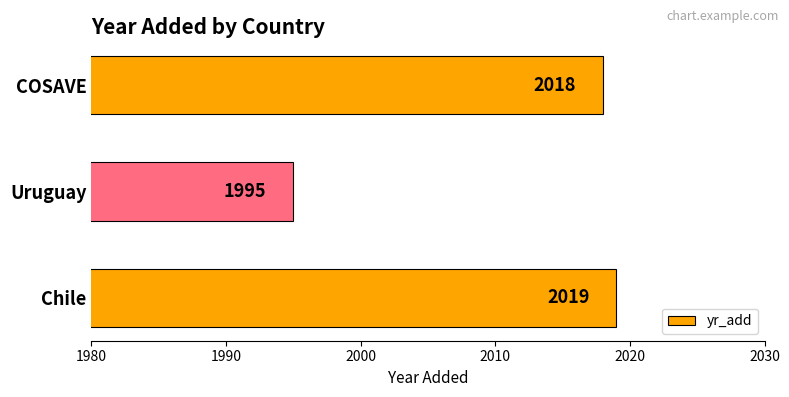

What is the sum of all values?

6032